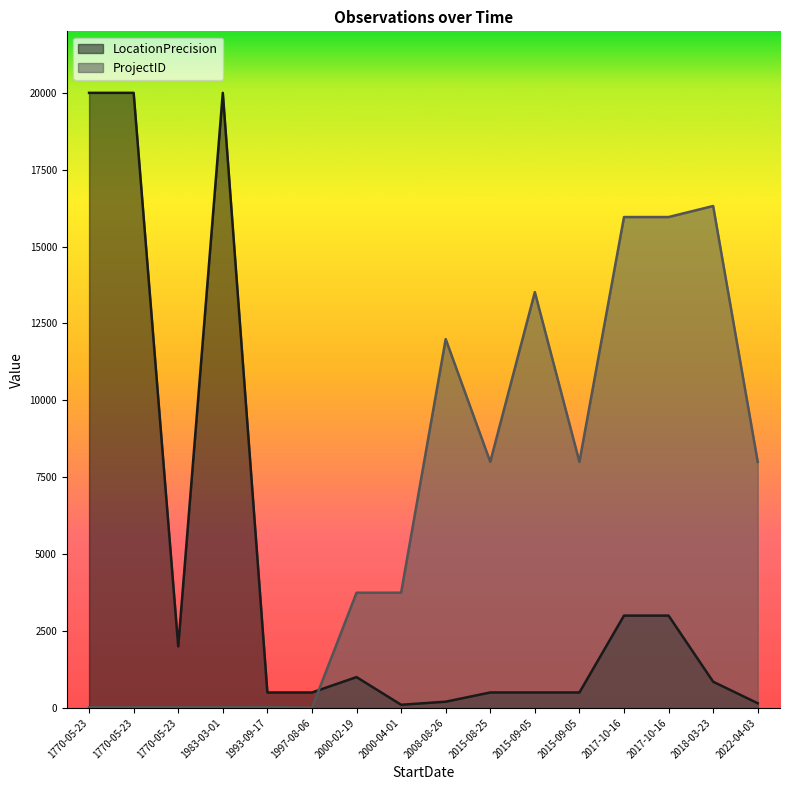

Is the value of LocationPrecision at 2022-04-03 greater than the value of ProjectID at 2000-02-19?

No